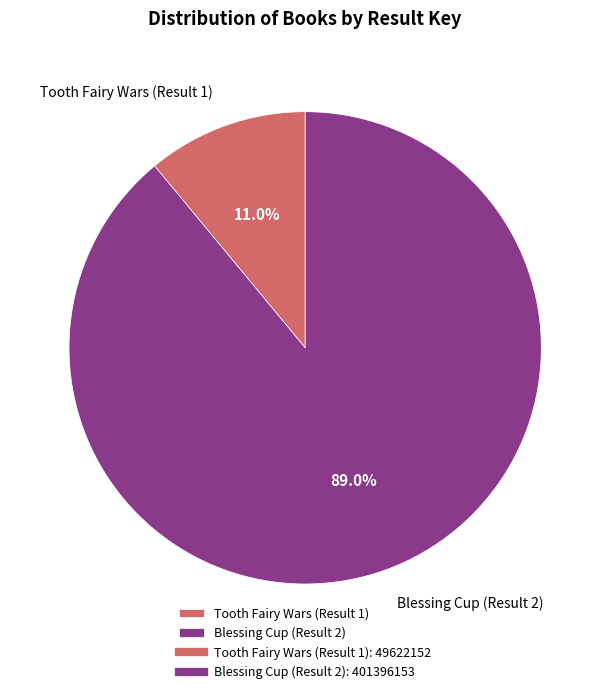

To the nearest percent, what is the difference between the largest and smallest slice percentages?

78%